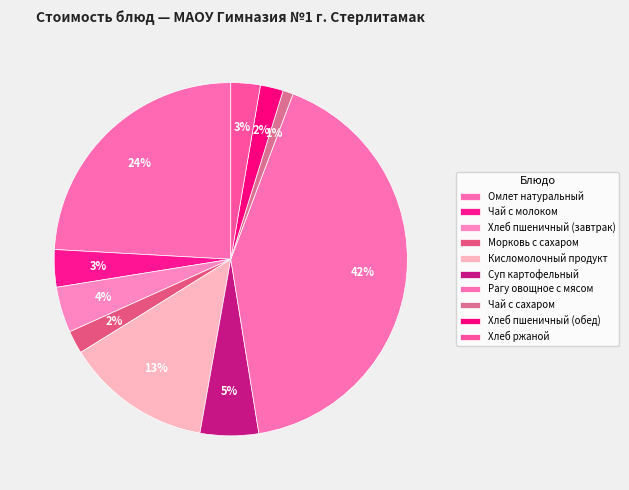

Count the number of slices in the pie.

10